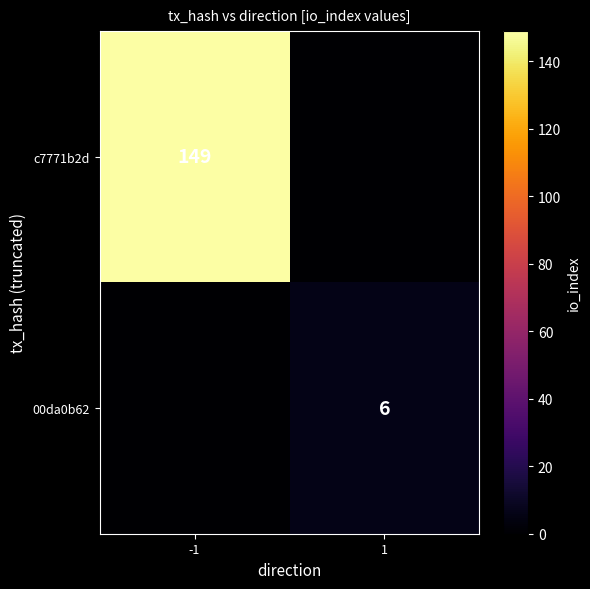

True or false: c7771b2d has a value of 235 at -1.

False